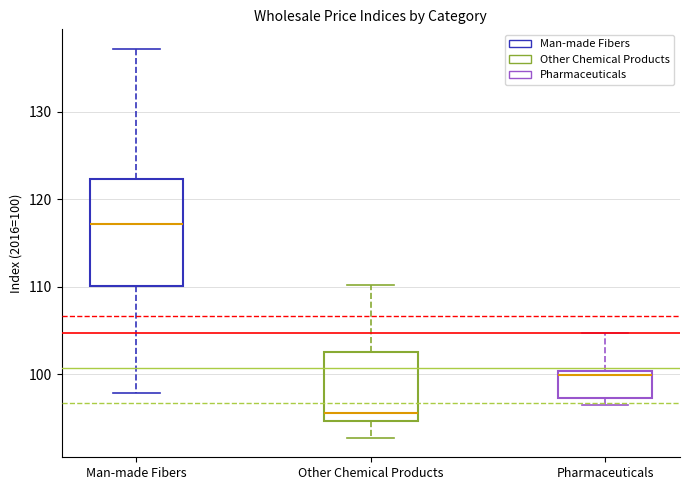

Which box has the highest median line?

Man-made Fibers